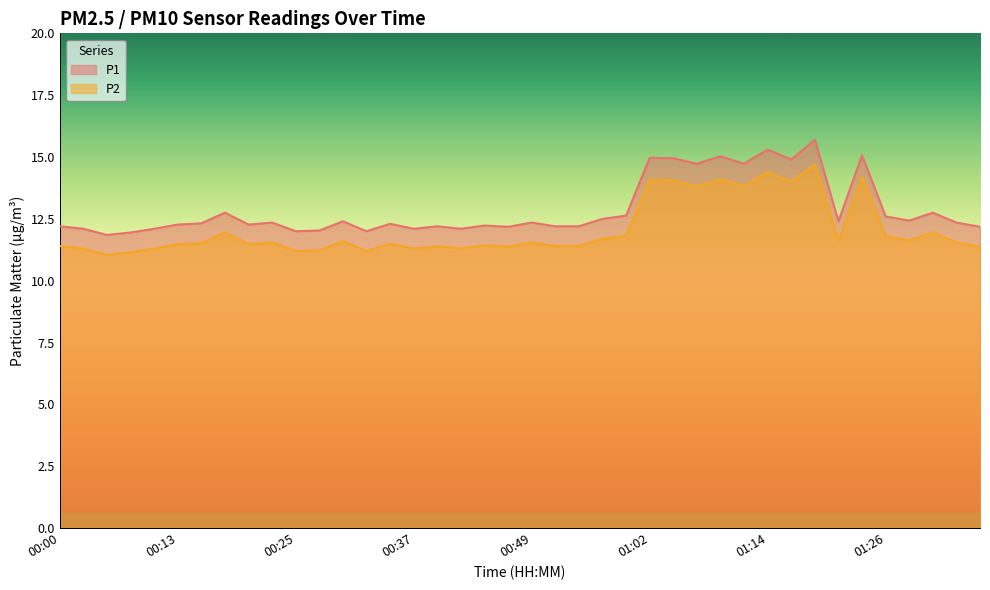

What is the minimum value shown in the chart?

11.1